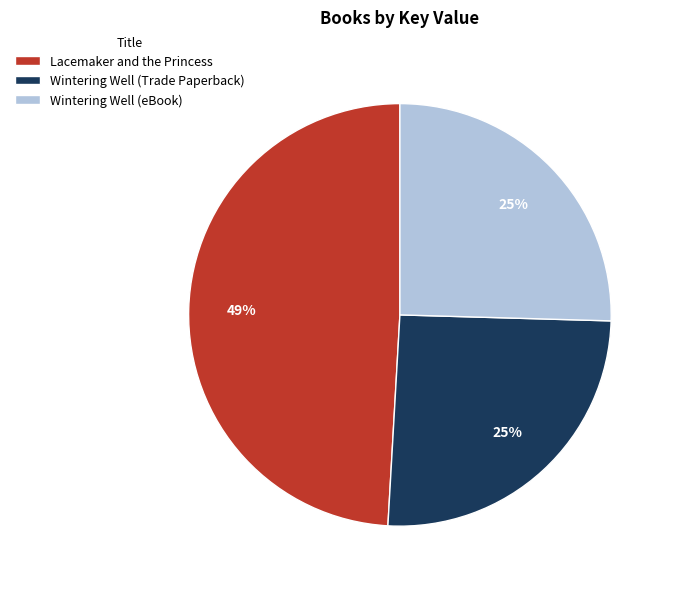

To the nearest percent, what portion does Wintering Well (eBook) represent?

25%